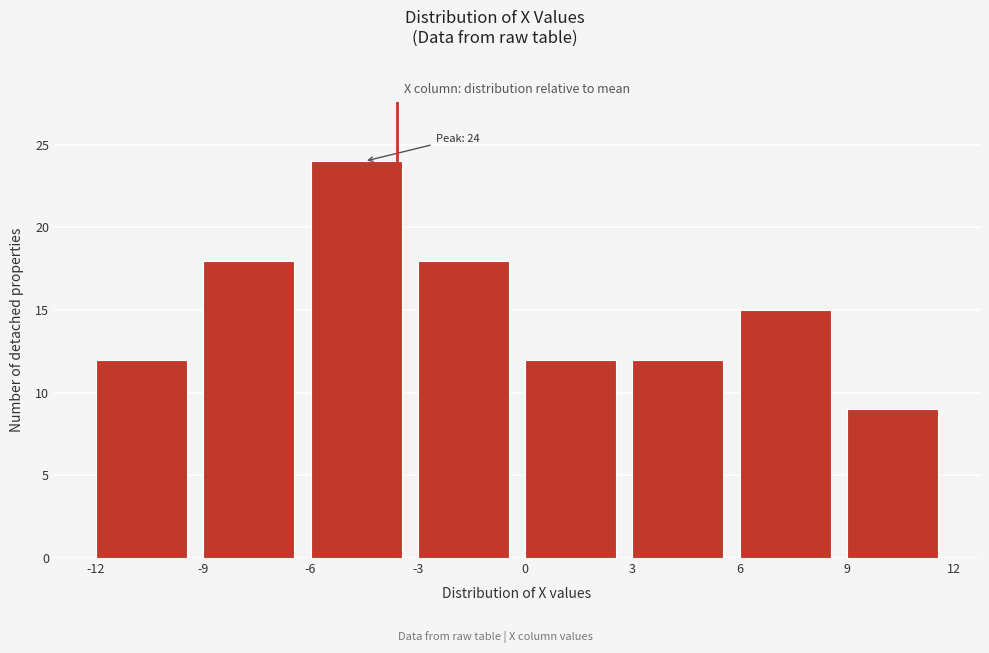

Which range on the x-axis has the tallest bar?

-6 to -3